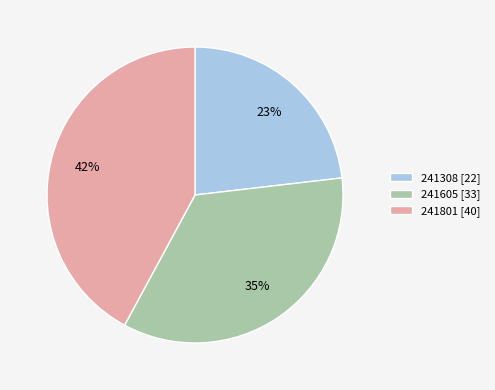

Count the number of slices in the pie.

3